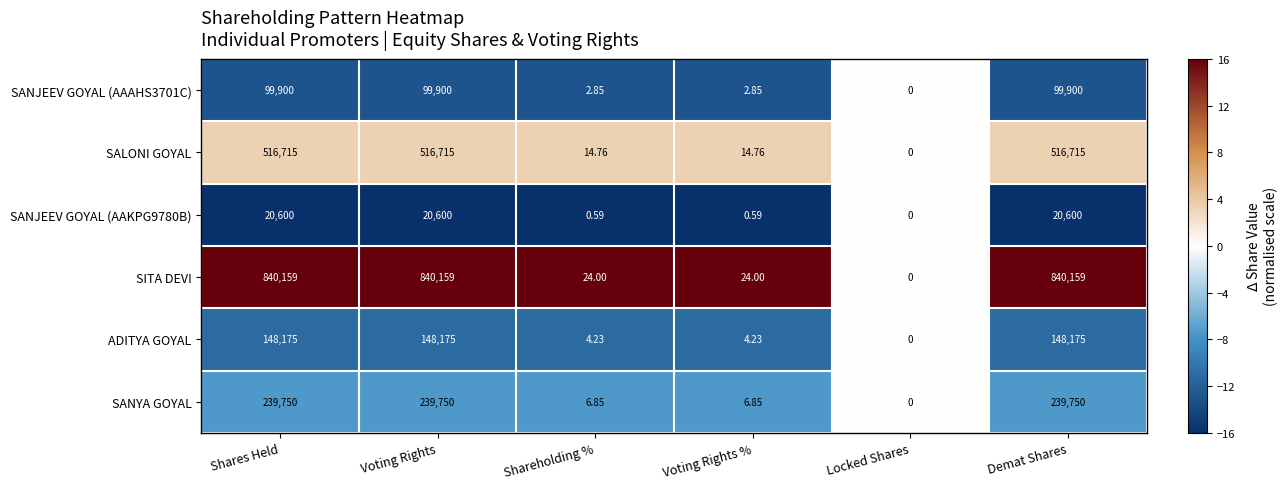

Which series has the widest spread of values?

SITA DEVI